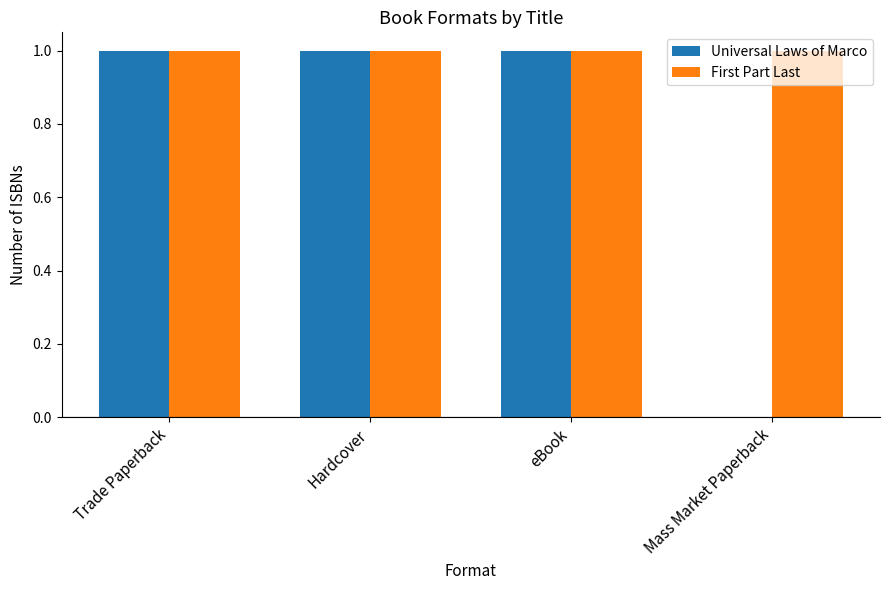

What are all the series names shown in the legend?

Universal Laws of Marco, First Part Last